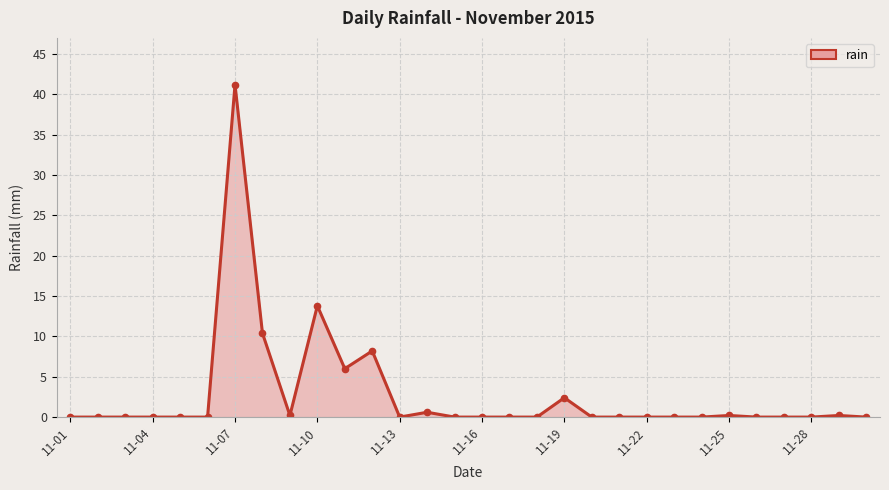

What is the difference between the second highest and second lowest values?

13.8